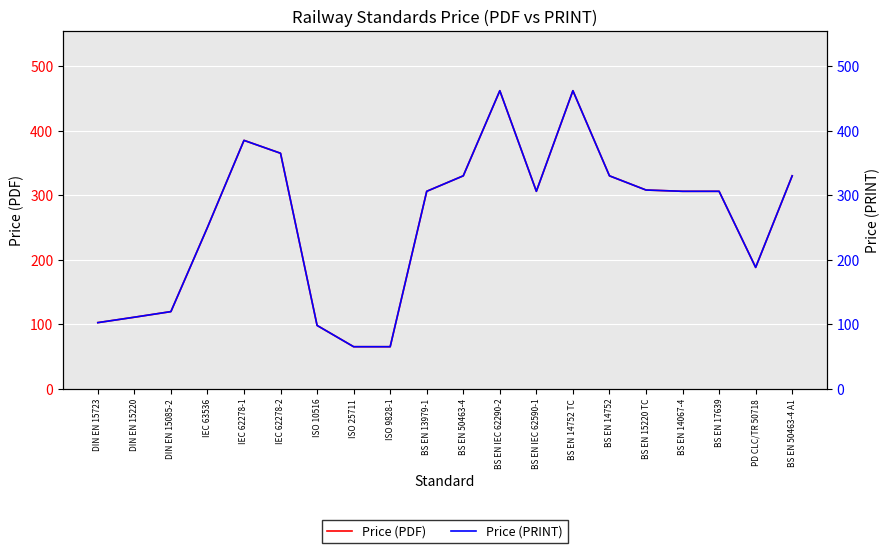

How many values in the Price (PRINT) series are below 306?

8